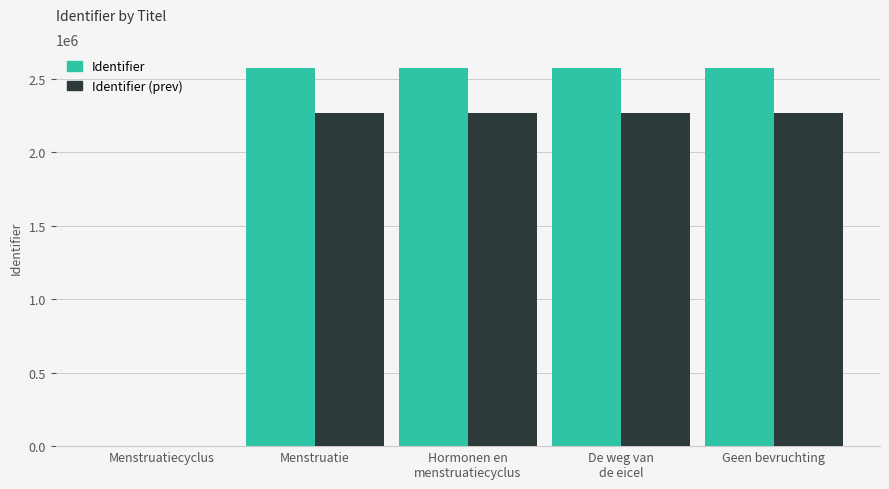

What is the highest value of the Identifier (prev) series?

2266425.9